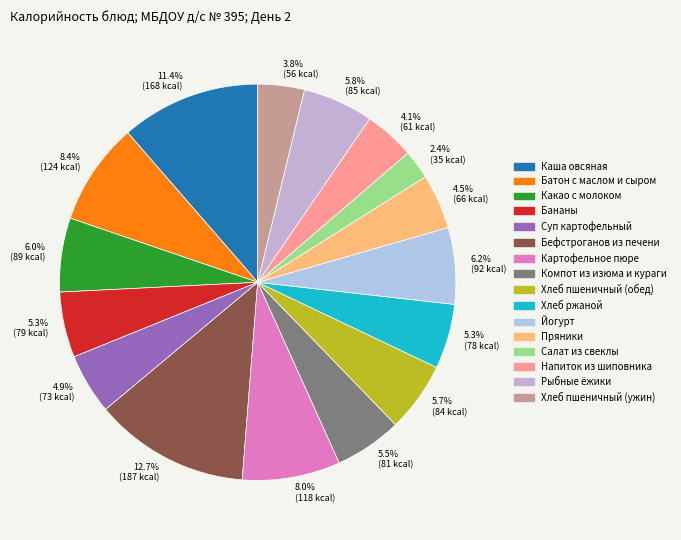

Is it true that Хлеб пшеничный (ужин) is 4% of the pie?

True